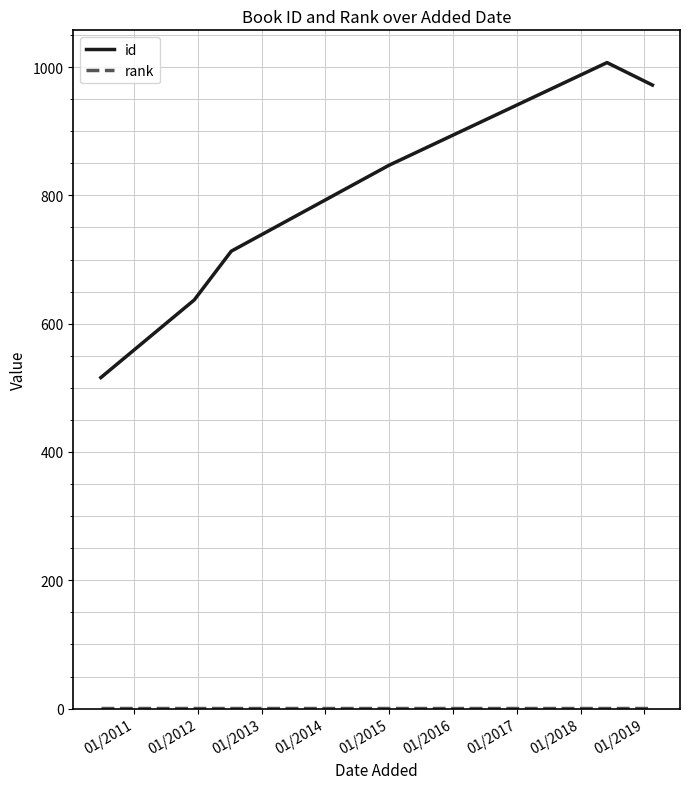

What is the difference between the maximum and minimum values in the id series?

491